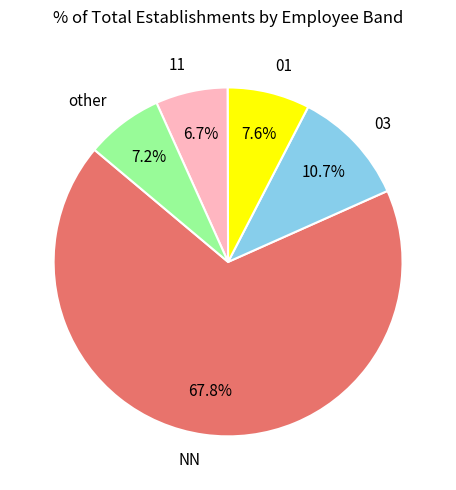

Which slice is the largest?

NN